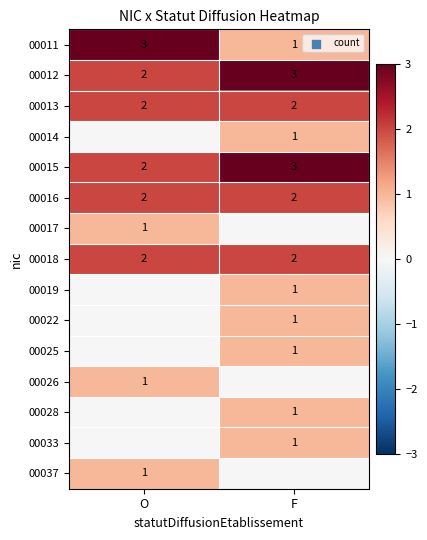

What is the sum of the 00013 values at F and O?

4